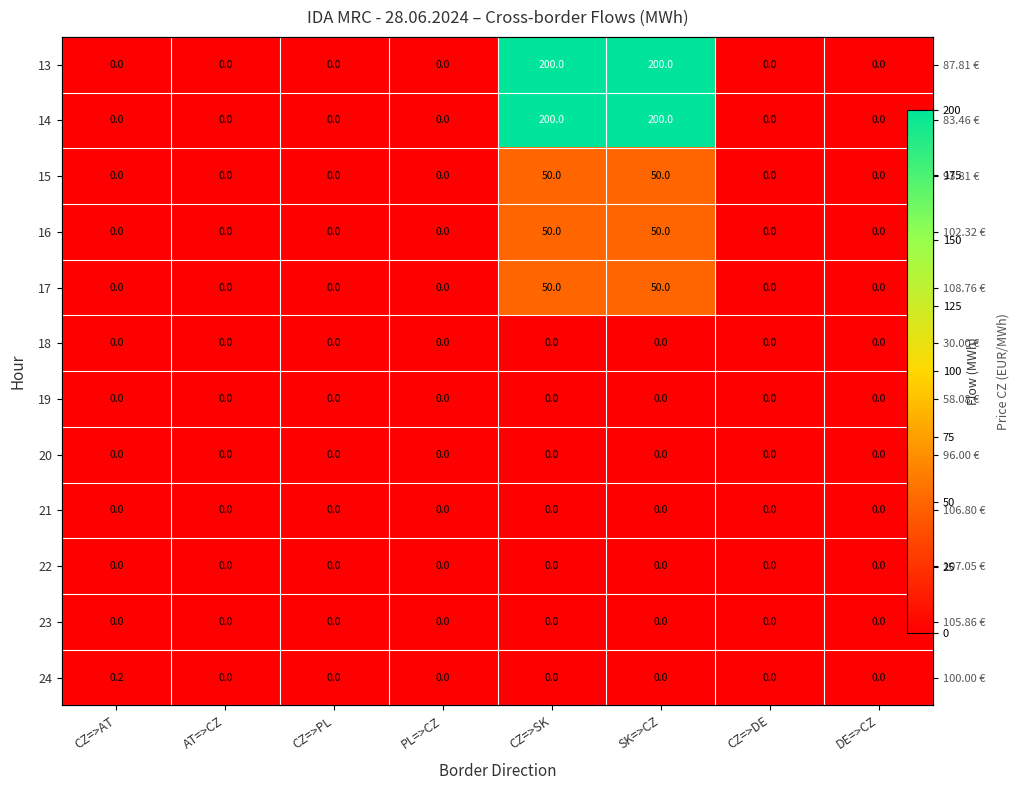

Where is 18 nearest to the value 0?

CZ=>AT